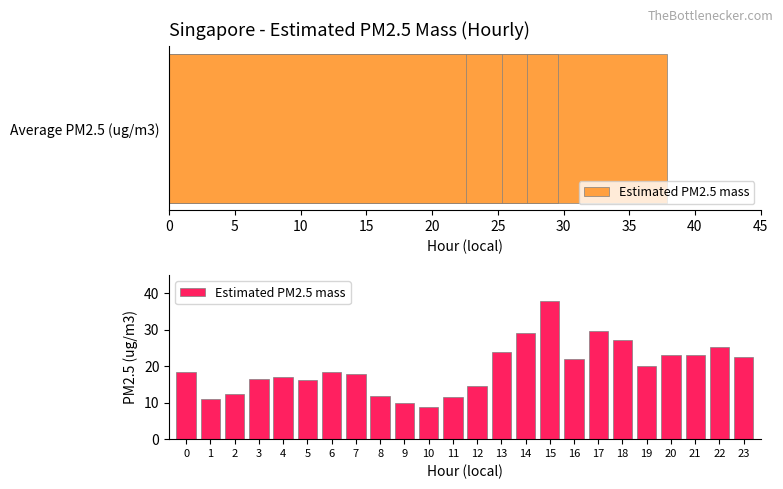

How many data points are less than 18?

11